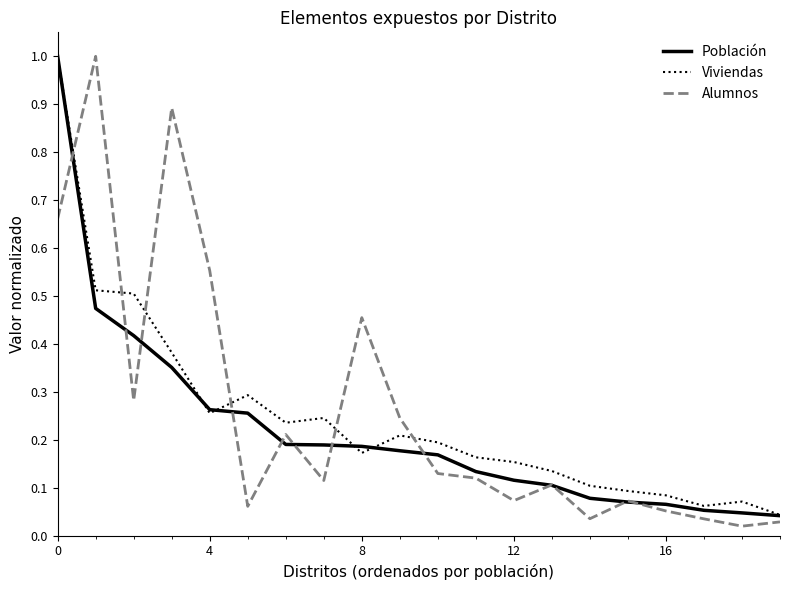

Rank the series by their average value, from highest to lowest.

Alumnos, Viviendas, Población